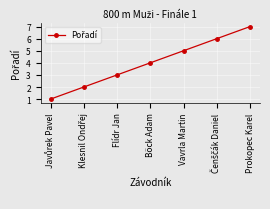

What is the average value?

4